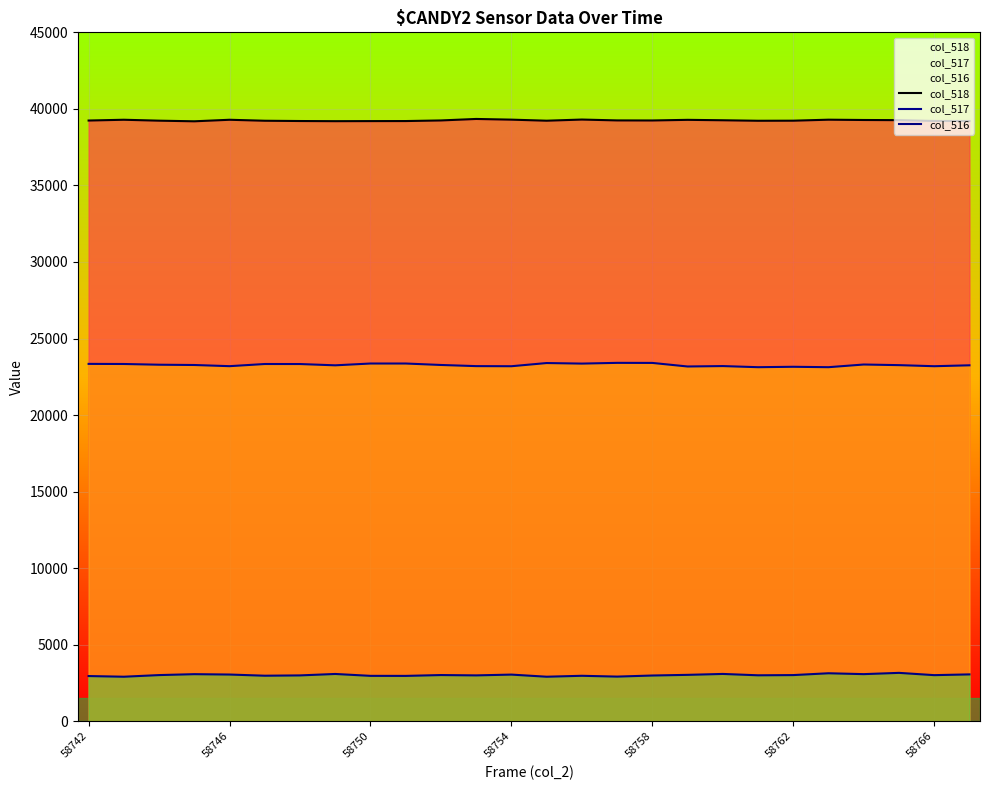

True or false: col_517 and col_516 cross at least once.

False